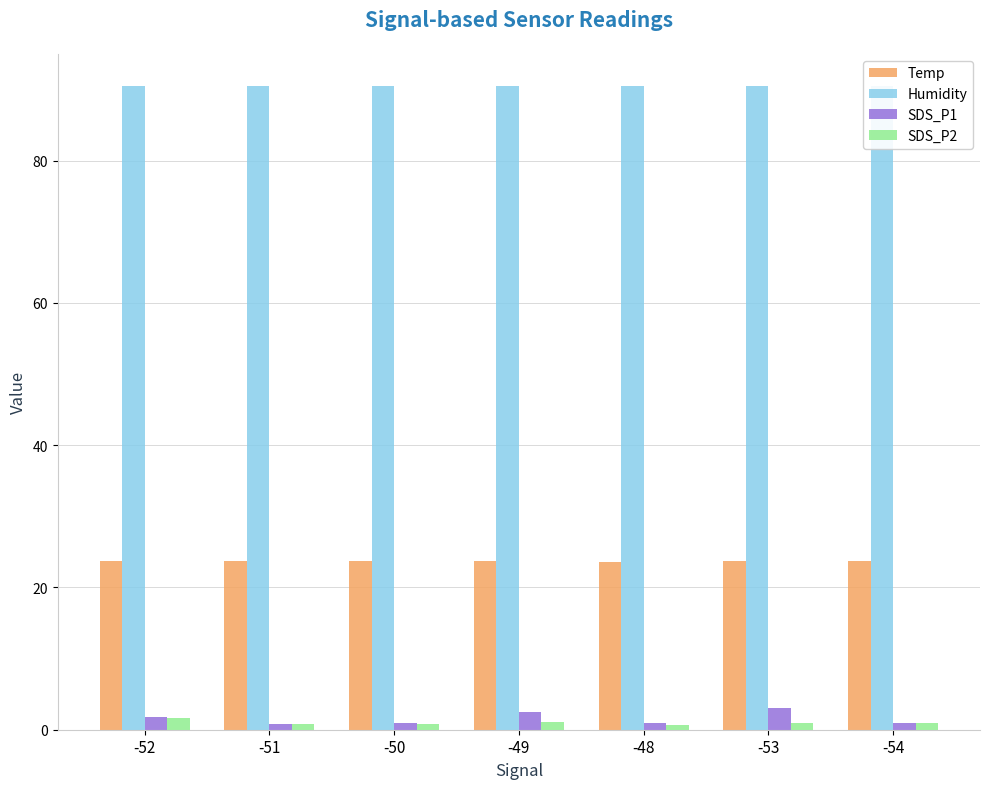

What is the average value of the Humidity series?

90.5